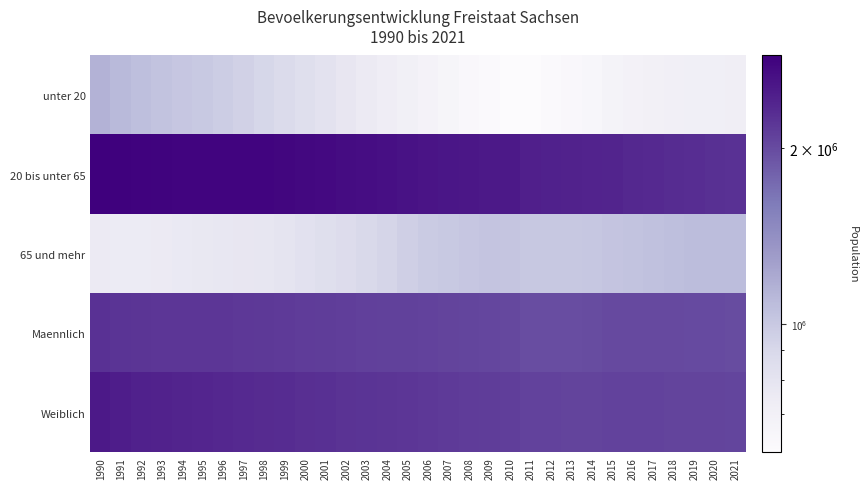

Reading right to left, list all the values displayed in this chart.

unter 20: 2021=716746	2020=713564	2019=712014	2018=707298	2017=699149	2016=687991	2015=672613	2014=646184	2013=628710	2012=614593	2011=602132	2010=603053	2009=614662	2008=631729	2007=652871	2006=677414	2005=702219	2004=727565	2003=753030	2002=780845	2001=812907	2000=846740	1999=879652	1998=910654	1997=942776	1996=971829	1995=994355	1994=1017323	1993=1040774	1992=1065855	1991=1099442	1990=1146449
20 bis unter 65: 2021=2244357	2020=2261611	2019=2282395	2018=2304327	2017=2326301	2016=2351534	2015=2386874	2014=2397858	2013=2416328	2012=2432612	2011=2448929	2010=2522456	2009=2526335	2008=2548777	2007=2571940	2006=2590455	2005=2618308	2004=2646554	2003=2677756	2002=2701953	2001=2725813	2000=2755166	1999=2777981	1998=2794825	1997=2800800	1996=2799673	1995=2803352	1994=2806743	1993=2815317	1992=2828860	1991=2843860	1990=2878455
65 und mehr: 2021=1081899	2020=1081766	2019=1077562	2018=1066312	2017=1055858	2016=1042258	2015=1025364	2014=1011232	2013=1001347	2012=1002999	2011=1003121	2010=1023968	2009=1027735	2008=1012295	2007=995389	2006=981905	2005=953227	2004=922165	2003=890651	2002=866261	2001=845472	2000=823675	1999=802053	1998=783936	1997=778836	1996=774200	1995=768896	1994=760279	1993=751684	1992=746393	1991=746944	1990=751010
Maennlich: 2021=1992884	2020=1999026	2019=2006722	2018=2009619	2017=2010214	2016=2009991	2015=2011561	2014=1987607	2013=1979164	2012=1978504	2011=1978178	2010=2031630	2009=2039451	2008=2049173	2007=2060804	2006=2073755	2005=2083240	2004=2091821	2003=2102768	2002=2112497	2001=2126723	2000=2144676	1999=2158726	1998=2170172	1997=2184168	1996=2191334	1995=2194597	1994=2192299	1993=2193846	1992=2201310	1991=2214693	1990=2250153
Weiblich: 2021=2050118	2020=2057915	2019=2065249	2018=2068318	2017=2071094	2016=2071792	2015=2073290	2014=2067667	2013=2067221	2012=2071700	2011=2076004	2010=2117847	2009=2129281	2008=2143628	2007=2159396	2006=2176019	2005=2190514	2004=2204463	2003=2218669	2002=2236562	2001=2257469	2000=2280905	1999=2300960	1998=2319243	1997=2338244	1996=2354368	1995=2372006	1994=2392046	1993=2413929	1992=2439798	1991=2475553	1990=2525761